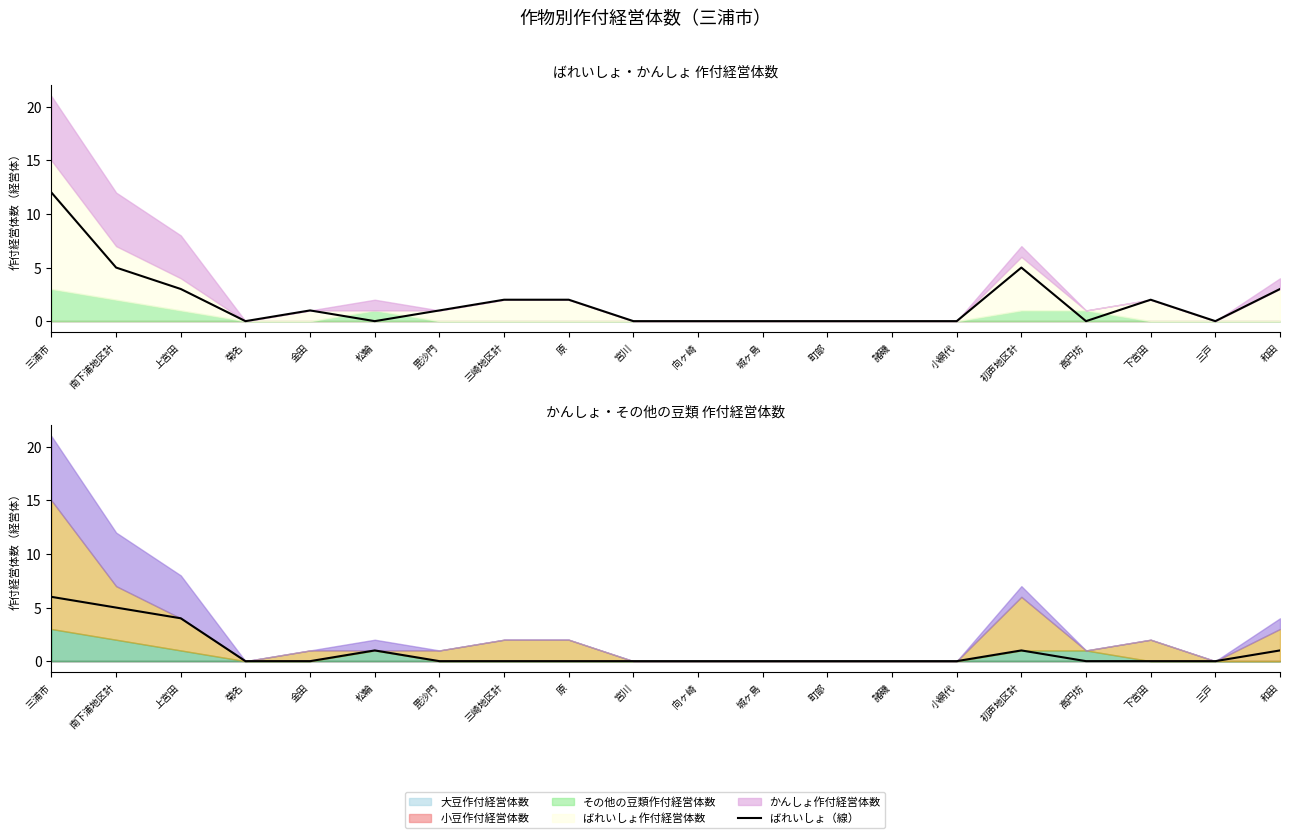

What is the difference between the かんしょ（線） values at 下宮田 and 松輪?

1